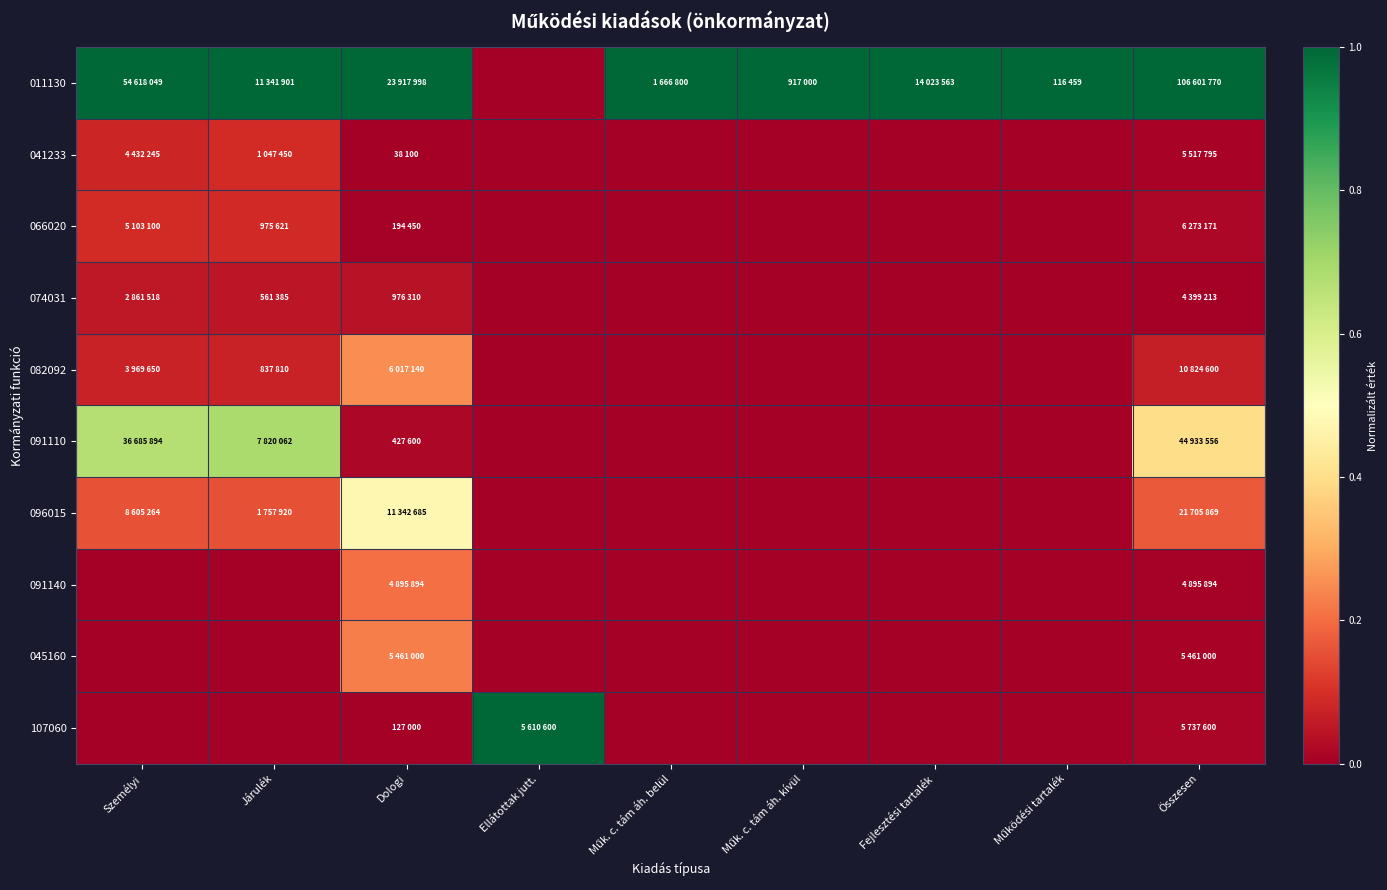

Which has a higher value, Összesen or Dologi?

Összesen